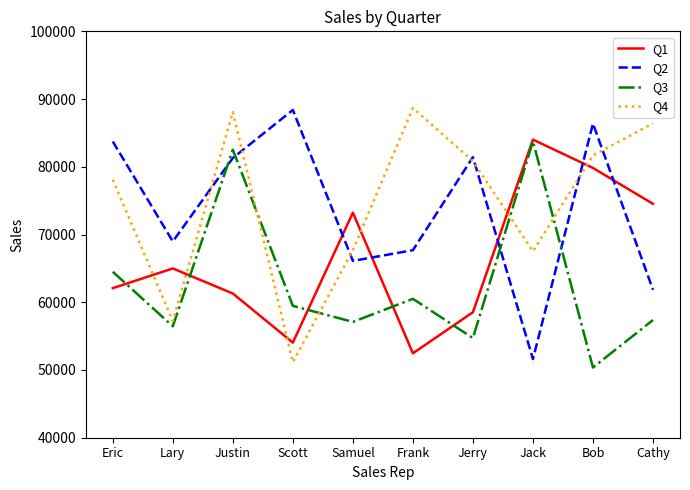

What is the lowest value of the Q4 series?

51151